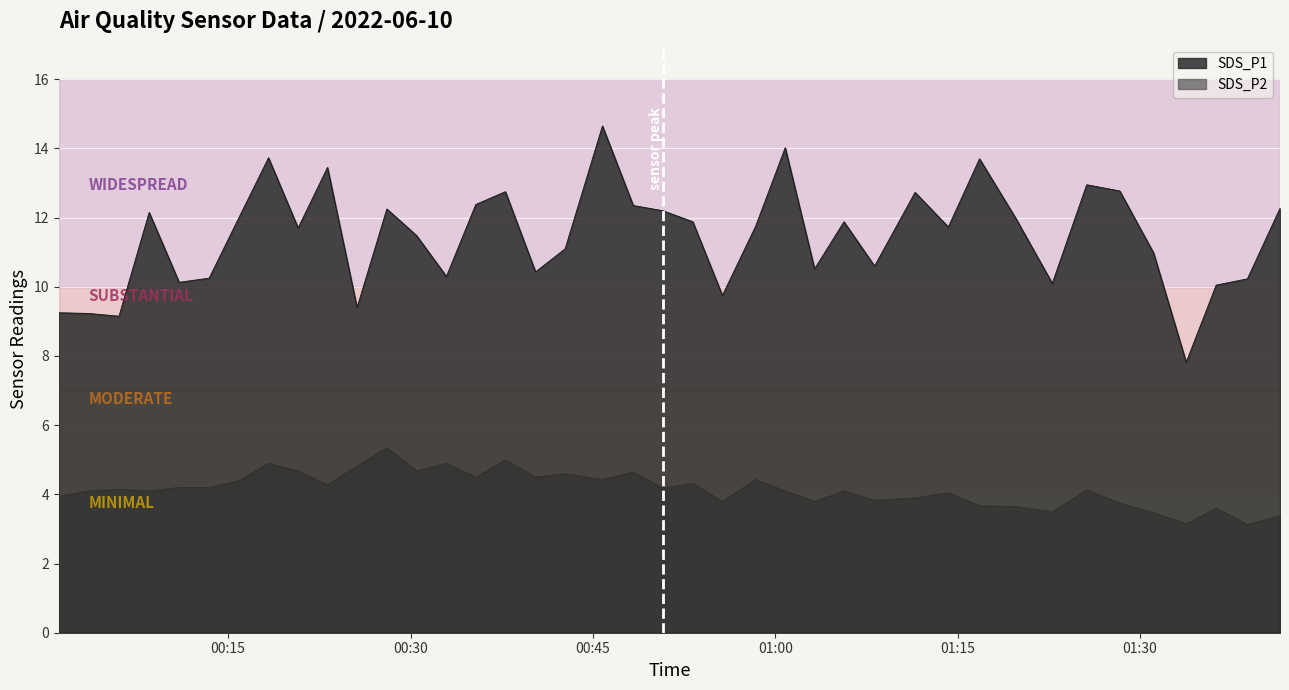

Which series has the largest range (max minus min)?

SDS_P1